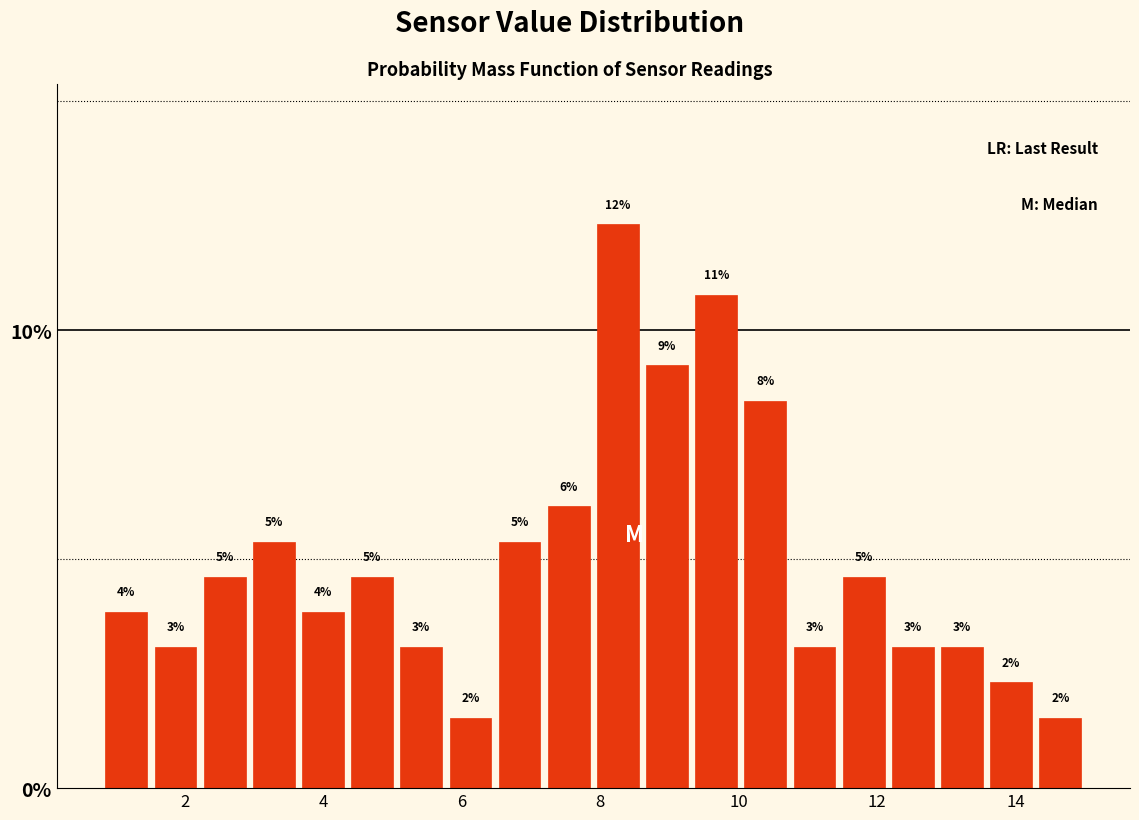

Read against the x-axis, roughly where is the centre of the tallest bar?

8.2